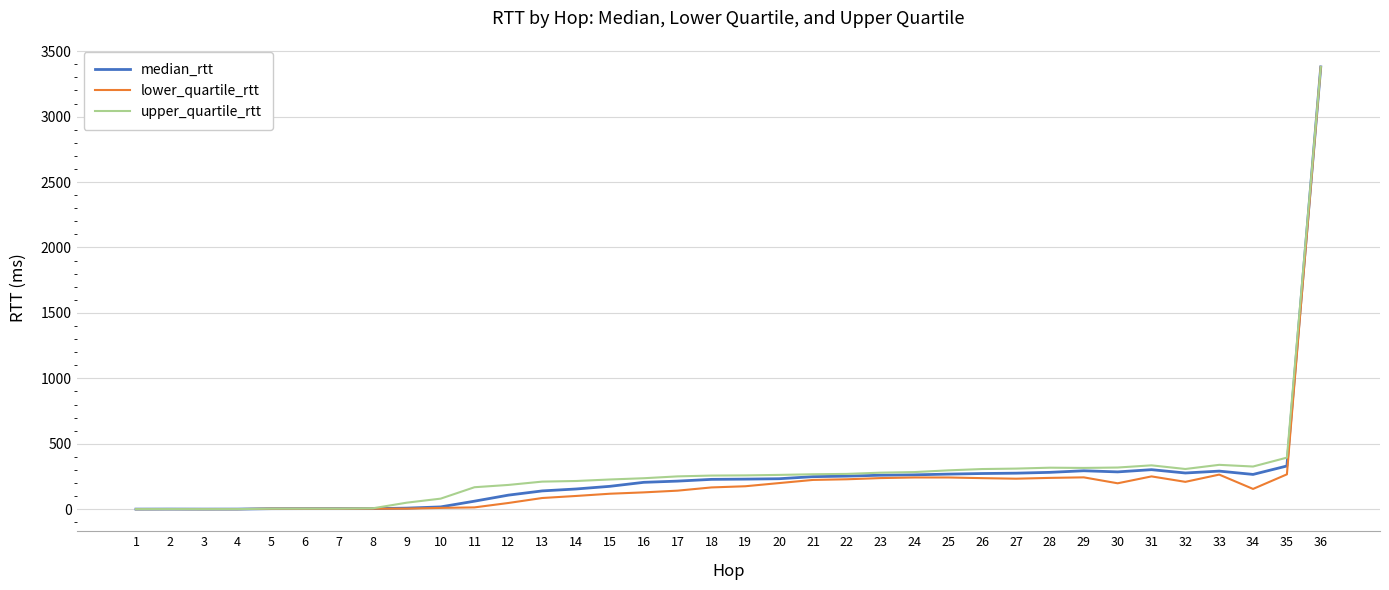

What is the greatest value displayed?

3379.5